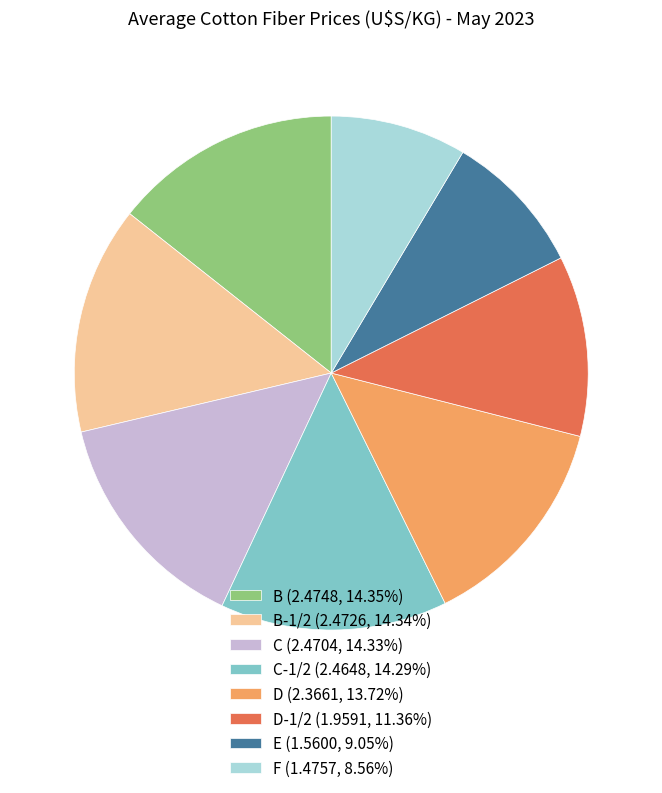

Is F (1.4757, 8.56%) the majority of the pie?

No